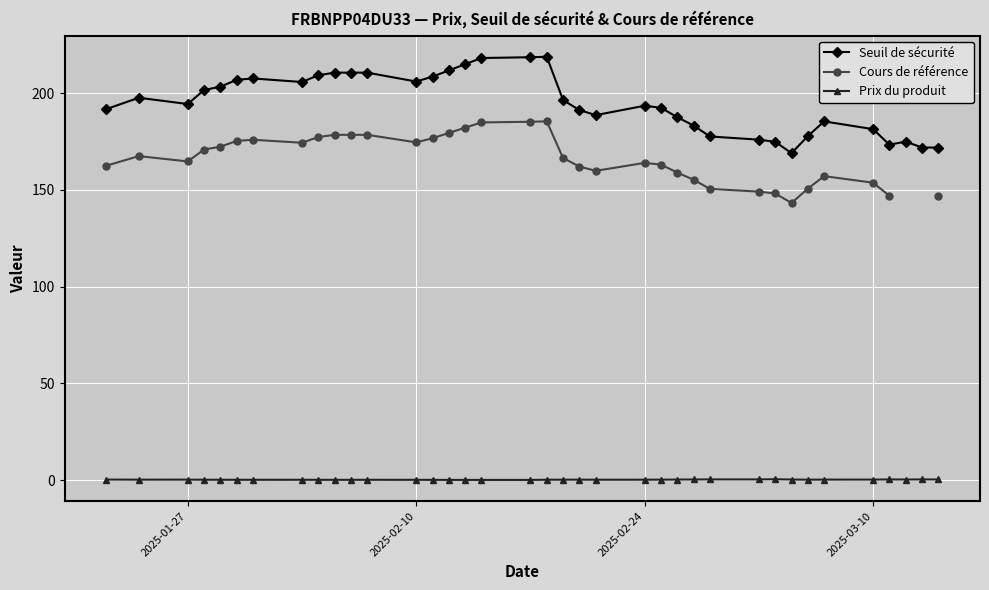

Where is the first local minimum for Seuil de sécurité?

2025-01-27